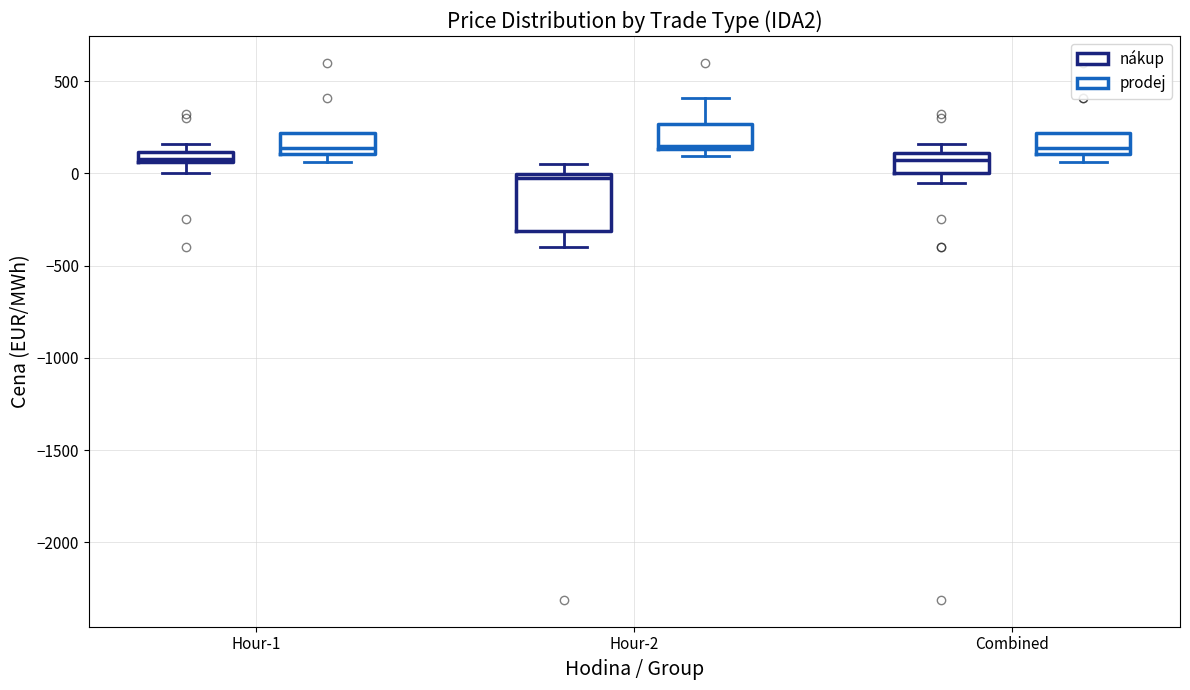

Where does the median line of the box for Hour-2 (nákup) sit on the y-axis? The values are not printed on the chart, so give them approximately, as read against the axis.

-50